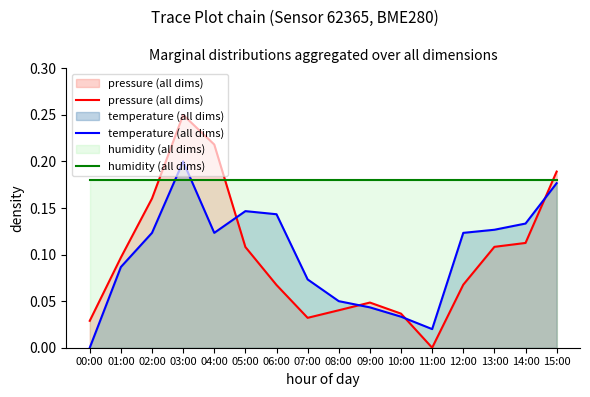

What are all the series names shown in the legend?

pressure (all dims), temperature (all dims), humidity (all dims)